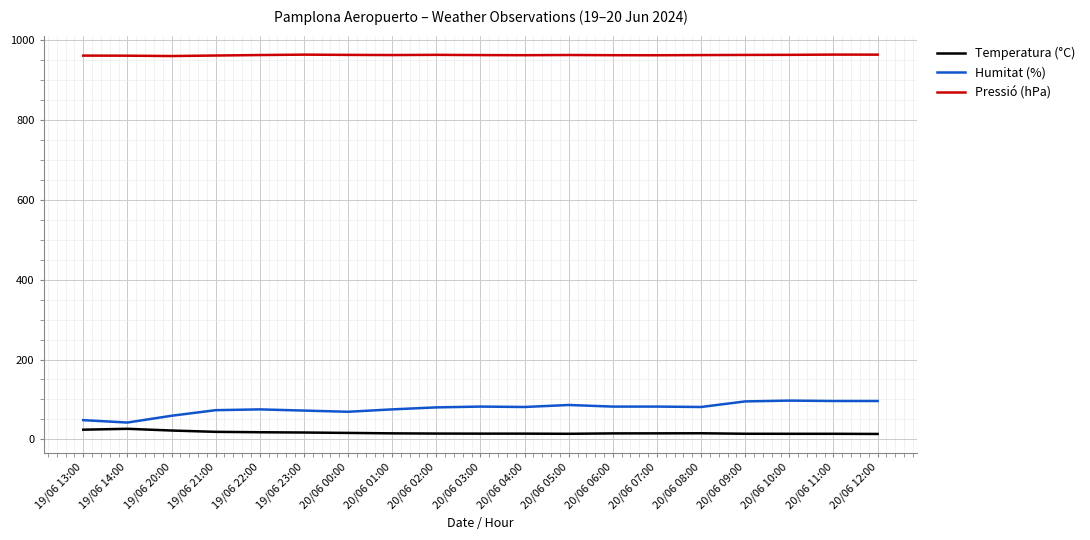

True or false: Temperatura (°C) and Pressió (hPa) cross at least once.

False